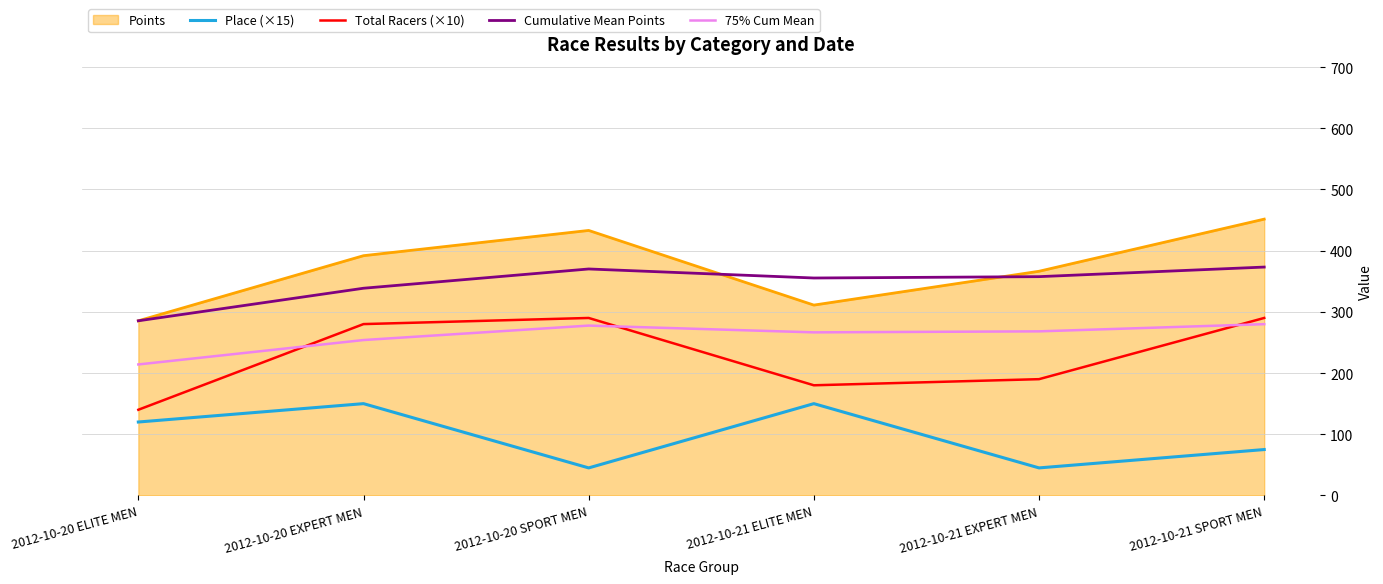

How many categories are shown in the chart?

6